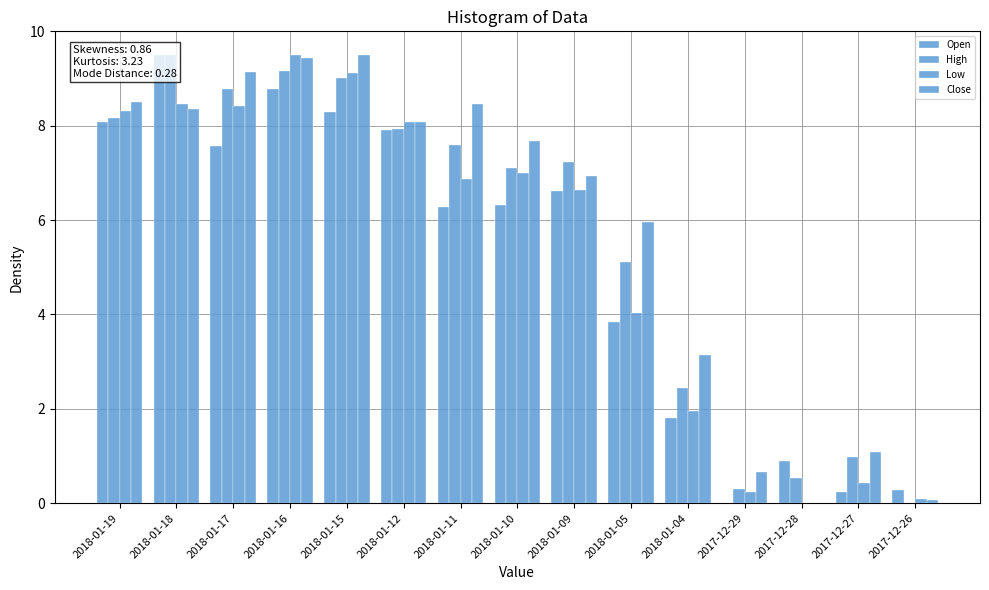

List the labels in order of High value, largest first.

2018-01-18, 2018-01-16, 2018-01-15, 2018-01-17, 2018-01-19, 2018-01-12, 2018-01-11, 2018-01-09, 2018-01-10, 2018-01-05, 2018-01-04, 2017-12-27, 2017-12-28, 2017-12-29, 2017-12-26